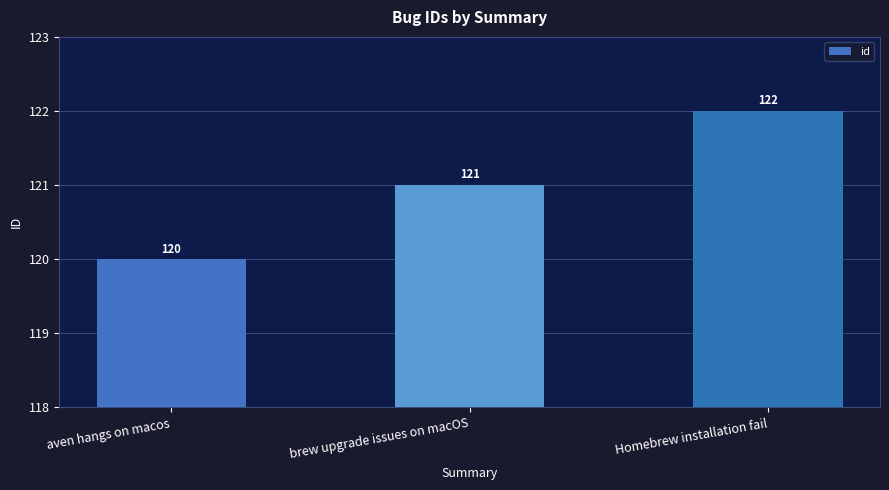

What is the greatest value displayed?

122